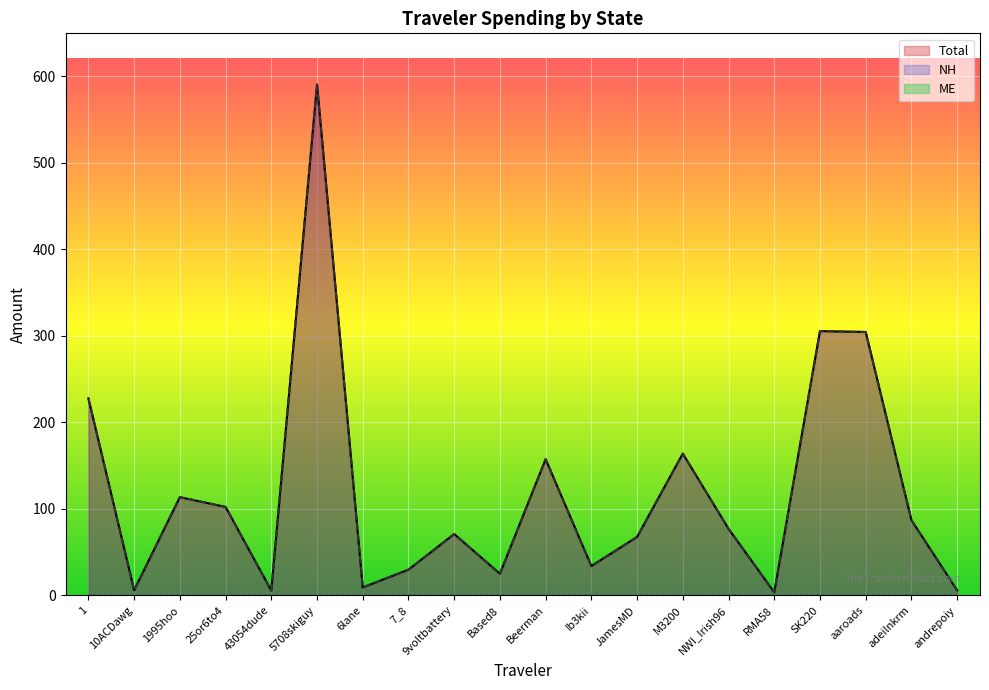

Does the chart display data point markers on the line(s)?

No